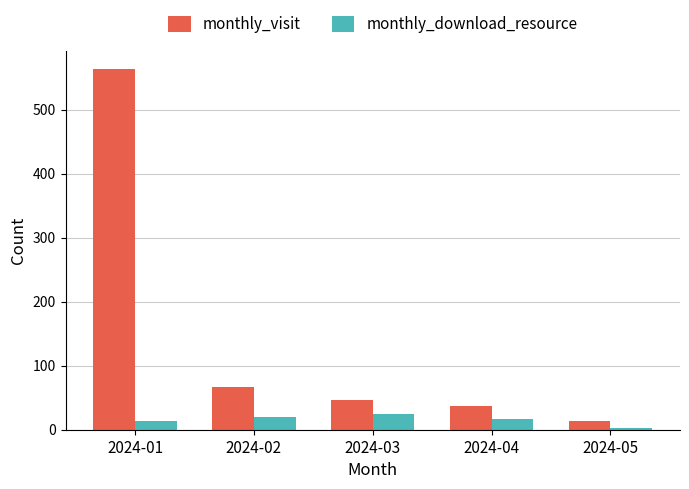

List the series in order of their peak value, lowest first.

monthly_download_resource, monthly_visit